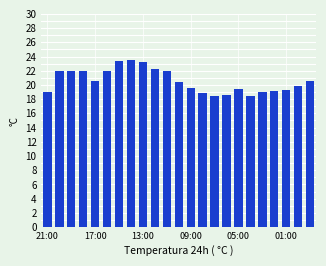

What is the difference between the maximum and minimum values?

5.1